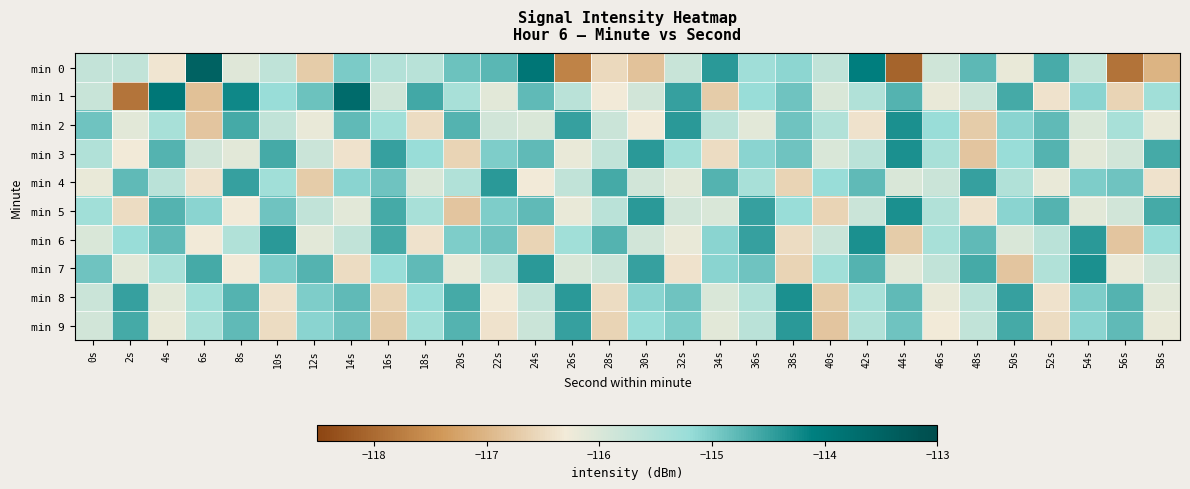

Which series has the widest spread of values?

min 0